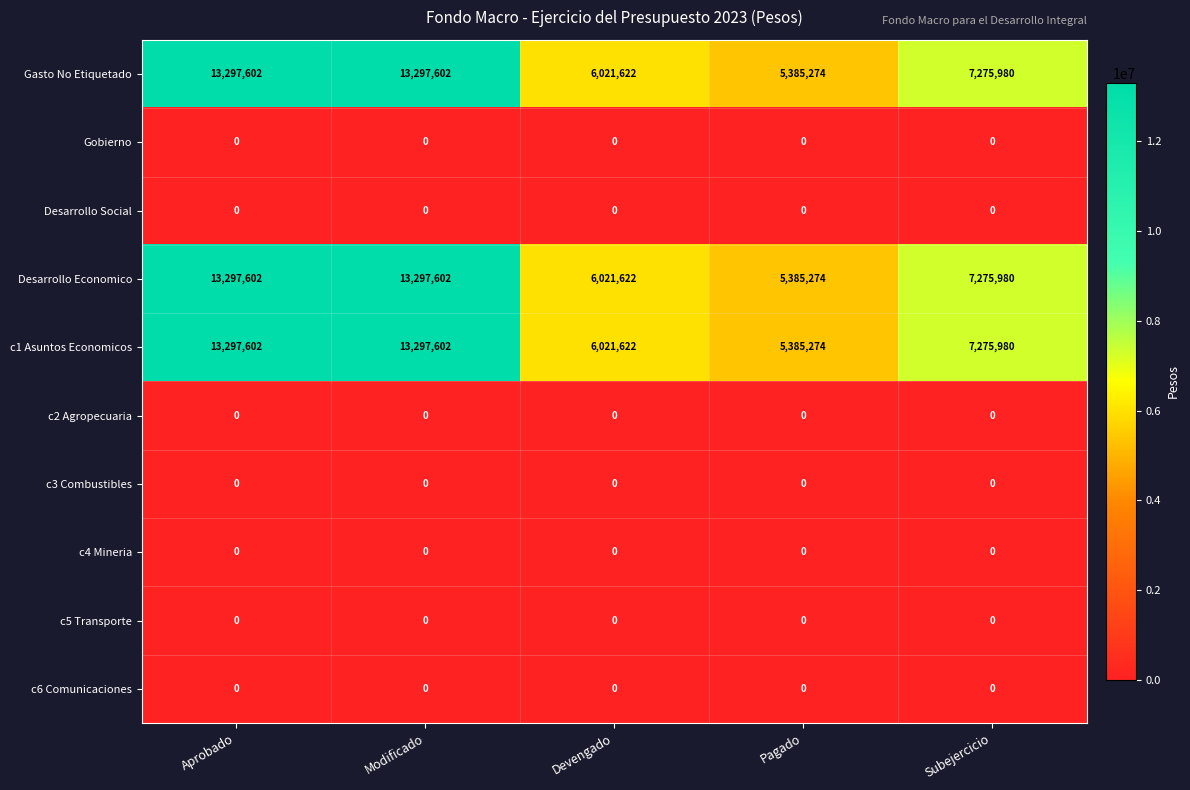

How many data points does each series have?

5